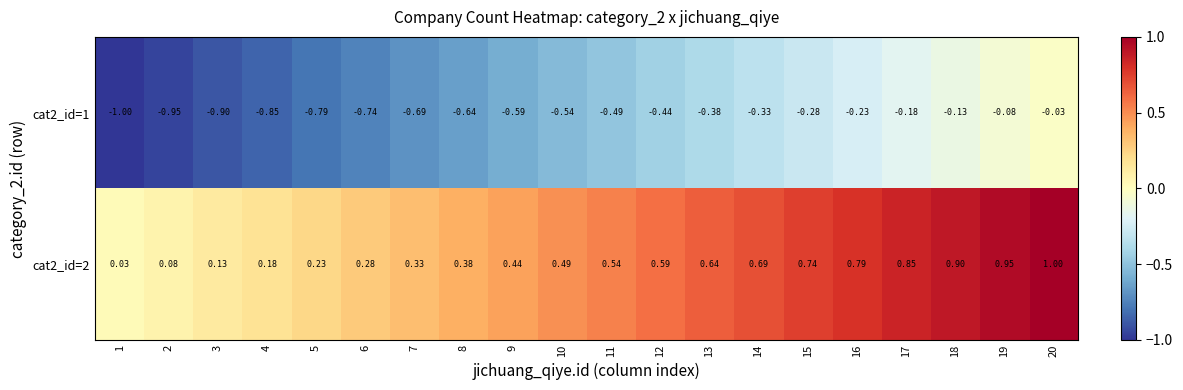

List the series in order of their overall mean, lowest first.

cat2_id=1, cat2_id=2